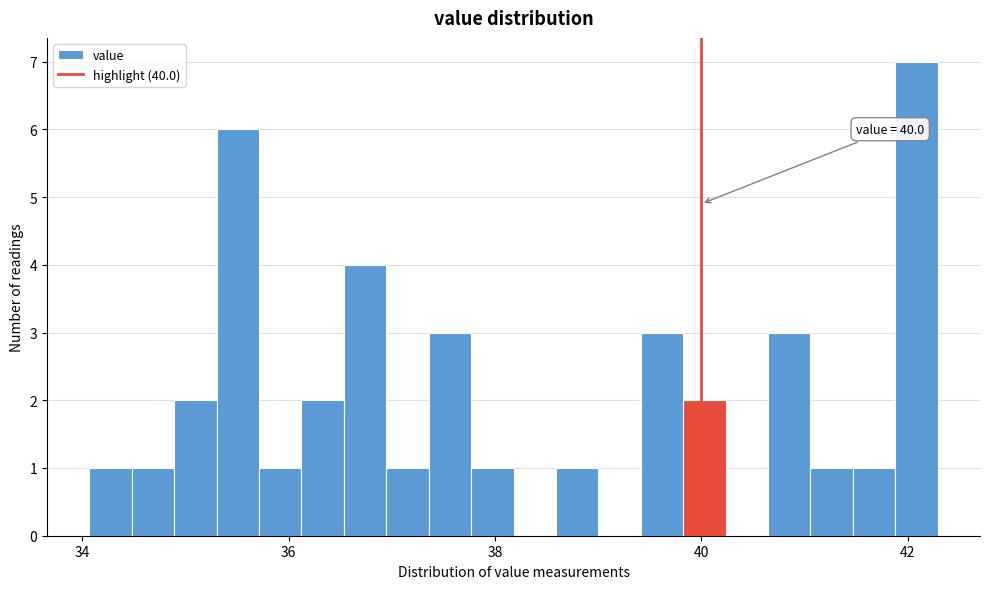

Read against the x-axis, roughly where is the centre of the tallest bar?

42.0